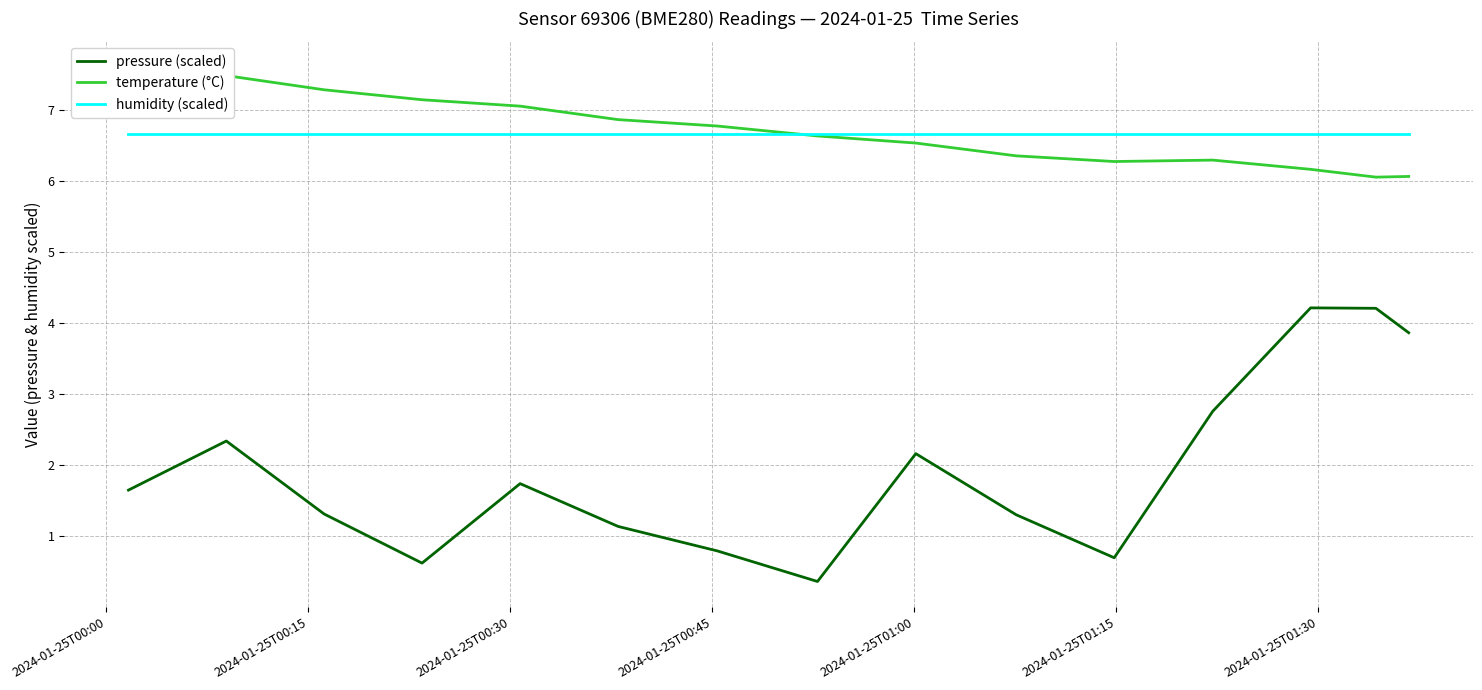

True or false: humidity (scaled) and pressure (scaled) cross at least once.

False